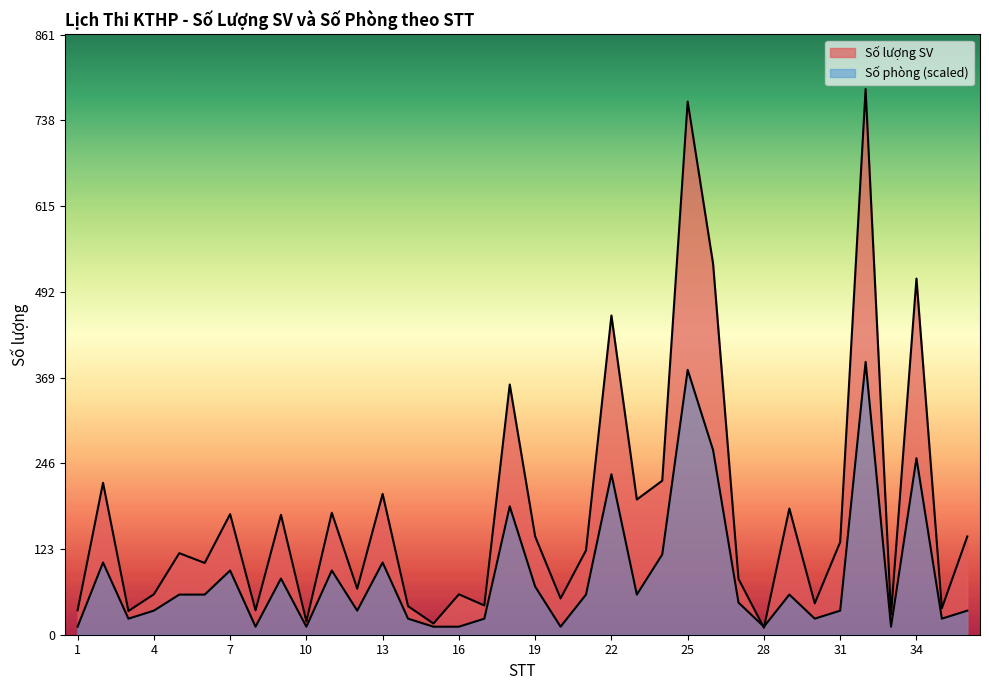

How many data points in Số lượng SV are less than 121?

18